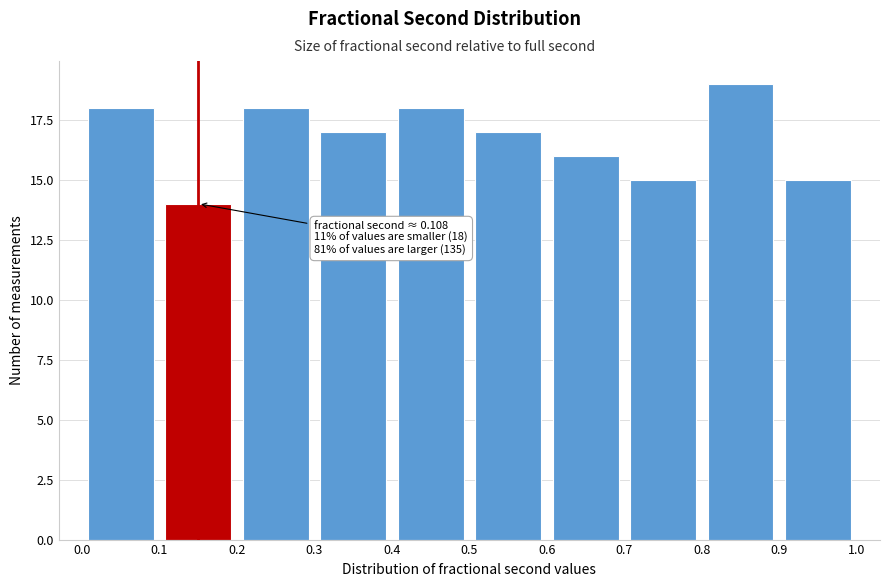

Which range on the x-axis has the tallest bar?

0.8 to 0.9